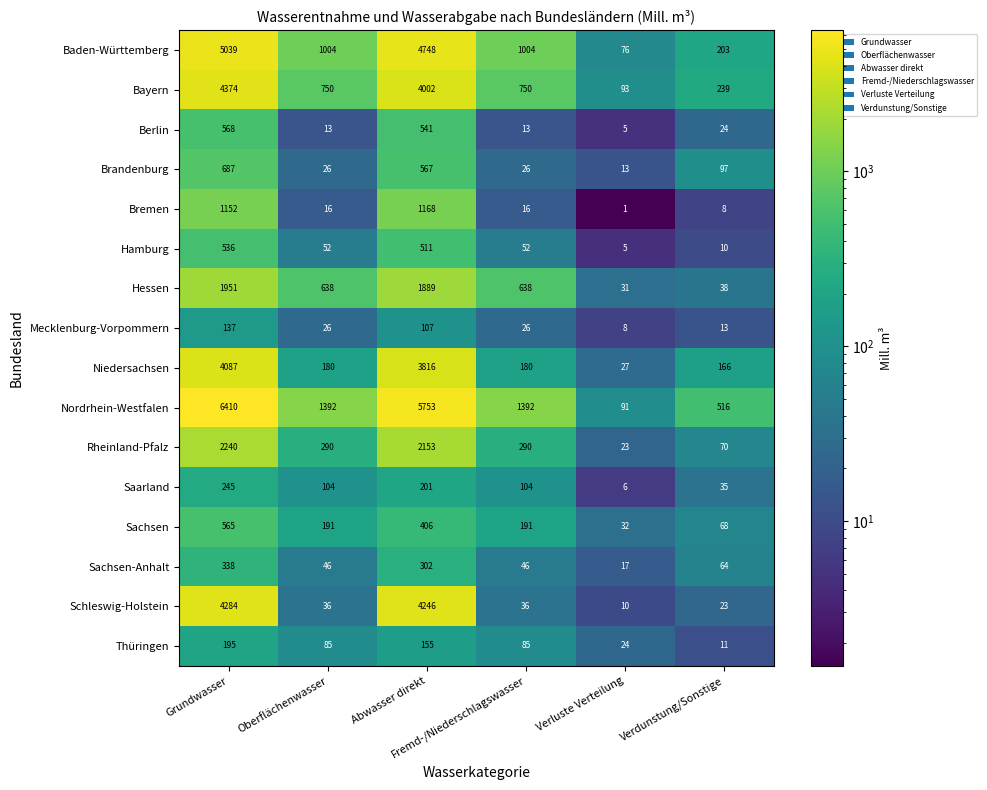

What is the average value of the Hessen series?

864